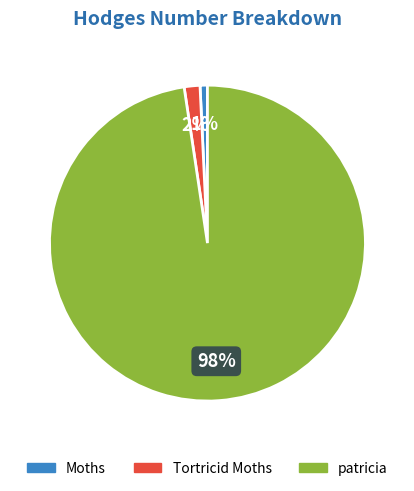

How many slices are in this pie chart?

3